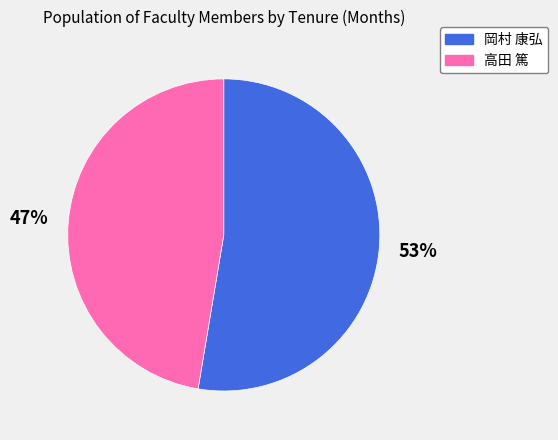

Combined, do 岡村 康弘 and 高田 篤 account for over 50%?

Yes